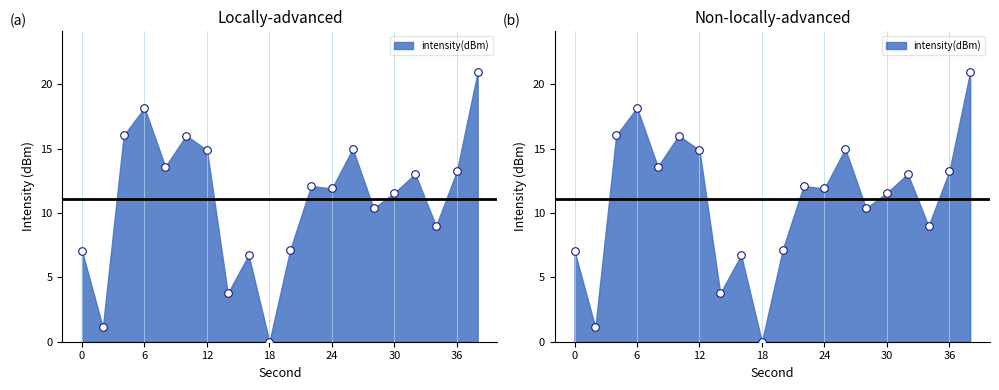

Which has a higher value, 28 or 16?

28